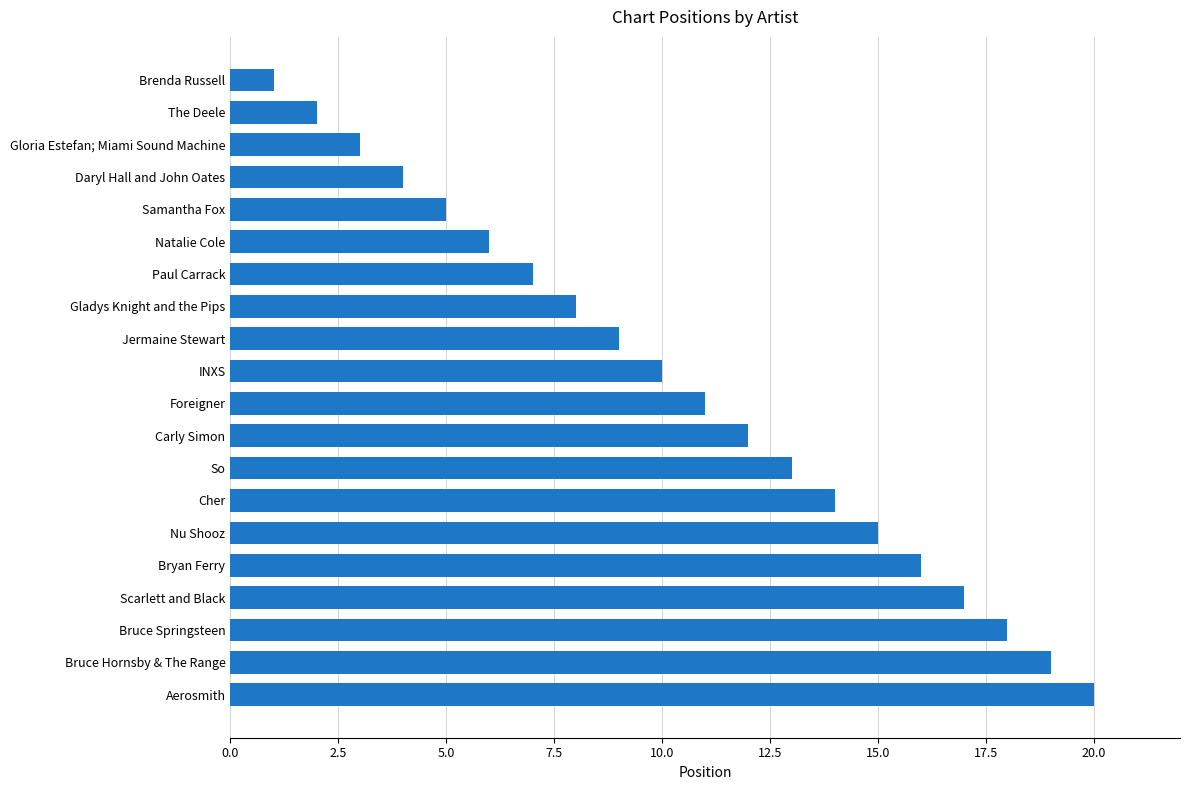

Are the bars horizontal?

Yes